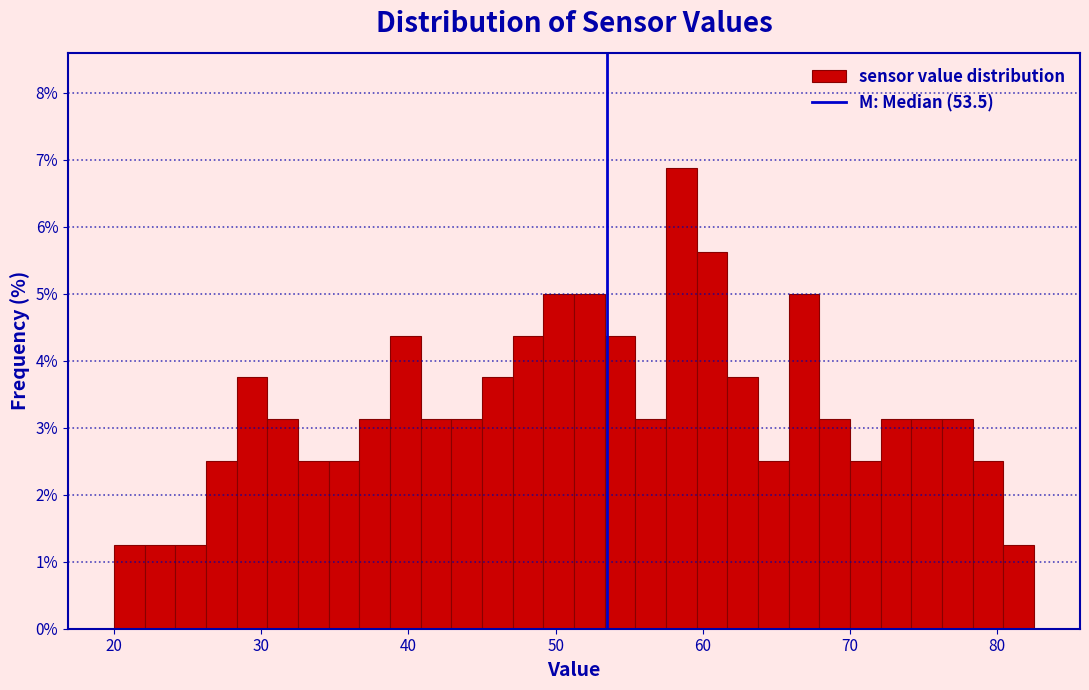

Read against the x-axis, roughly where is the centre of the tallest bar?

59